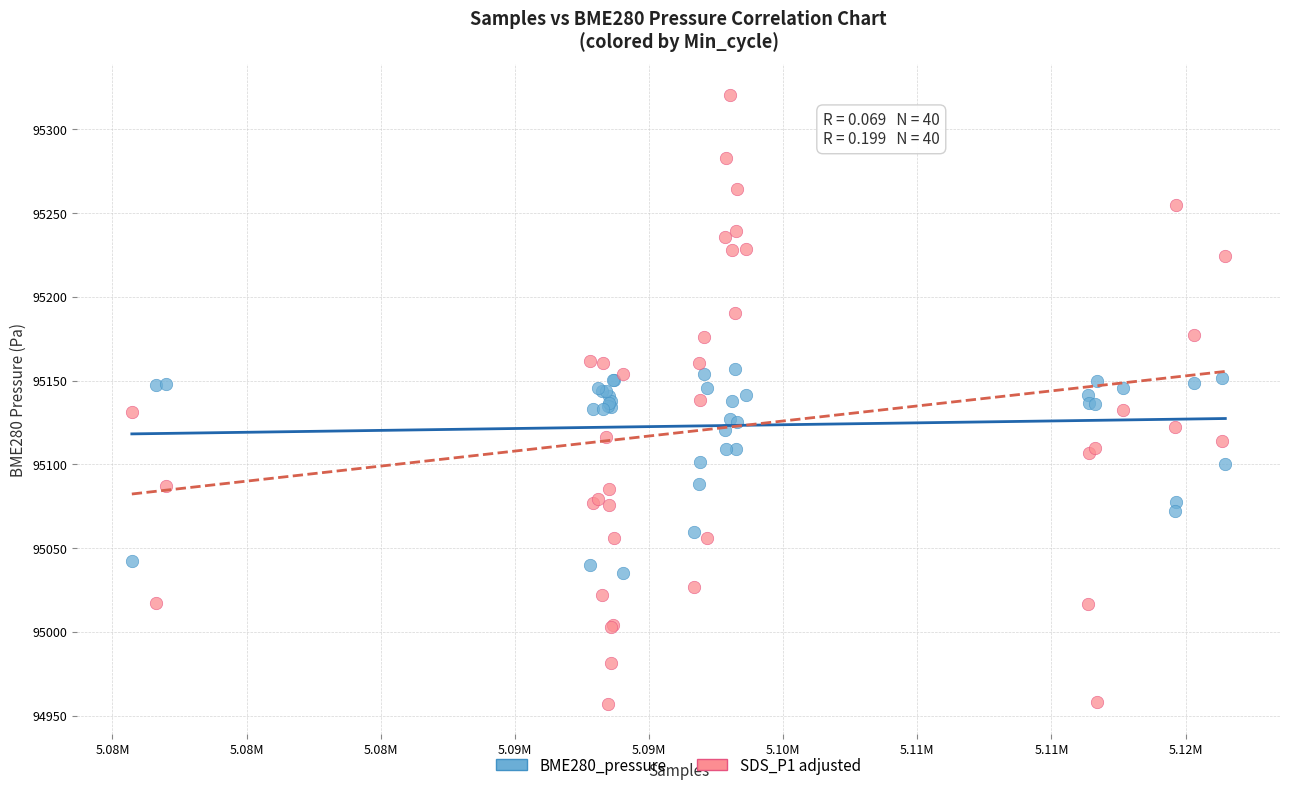

Which series contains the lowest Y value?

SDS_P1 adjusted